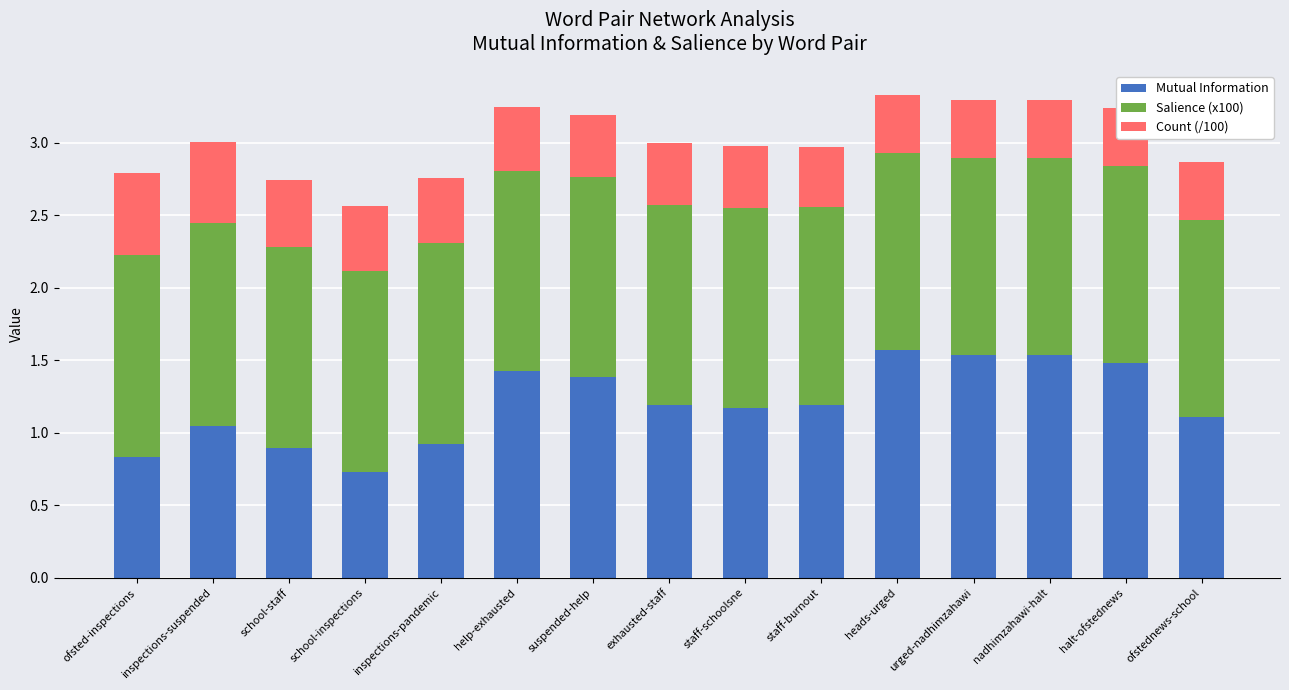

The value of Count (/100) at inspections-suspended is 0.6. True or false?

True